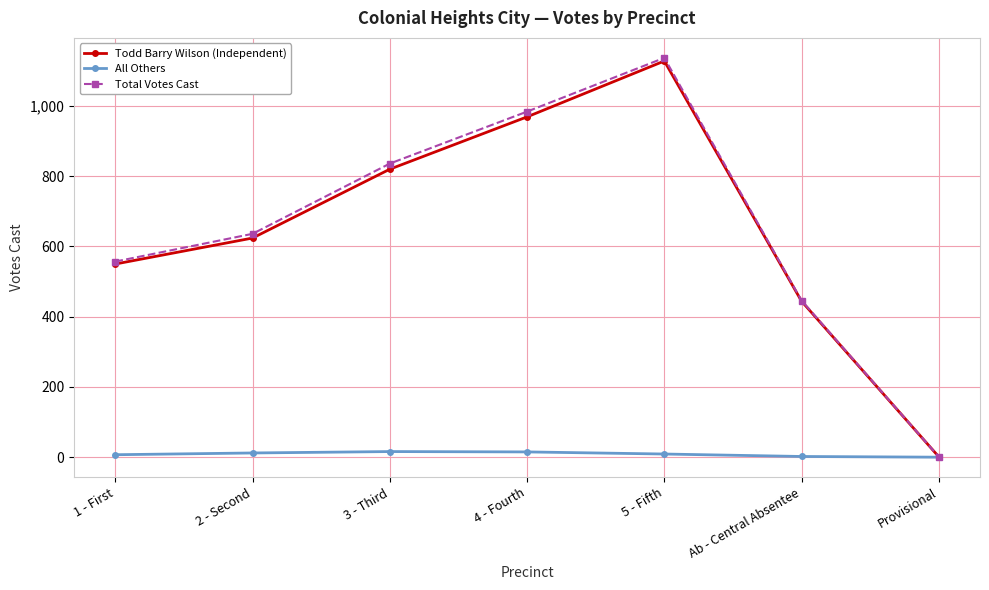

What is the sum of all All Others values?

61